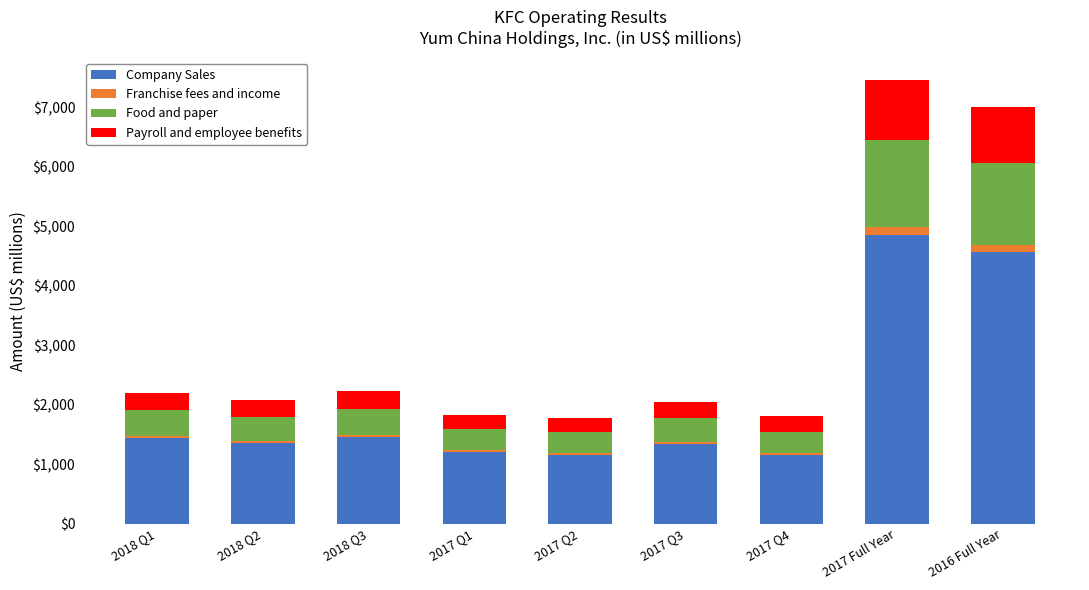

What is the minimum value for Company Sales?

1158